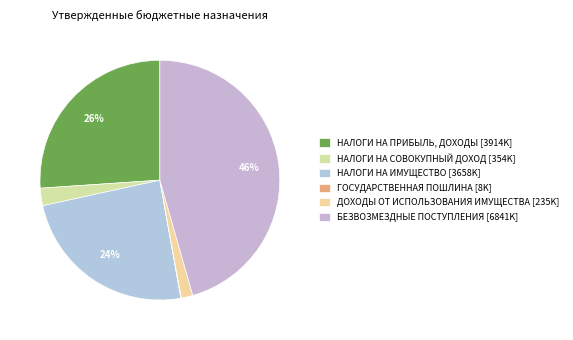

The НАЛОГИ НА ИМУЩЕСТВО slice represents 24% of the pie. True or false?

True